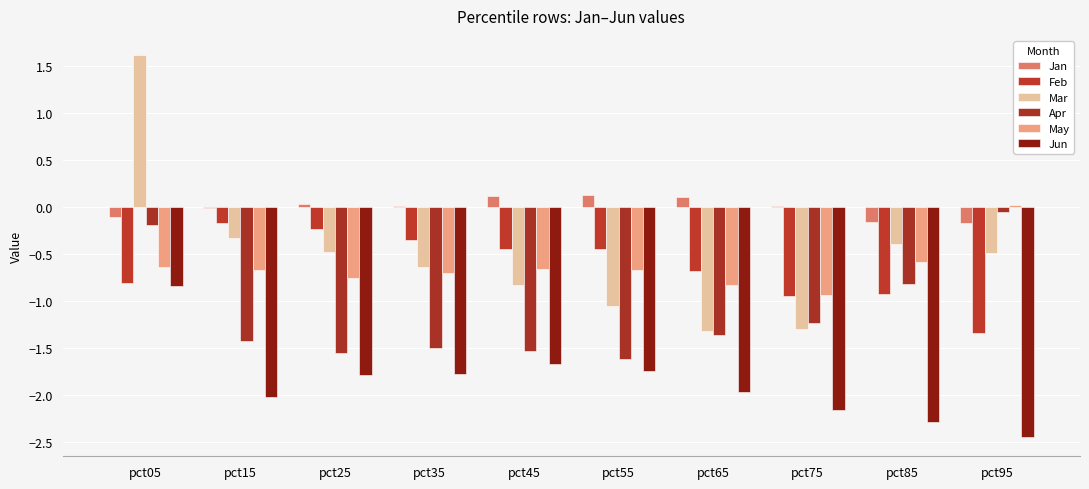

Count the number of categories in the chart.

10